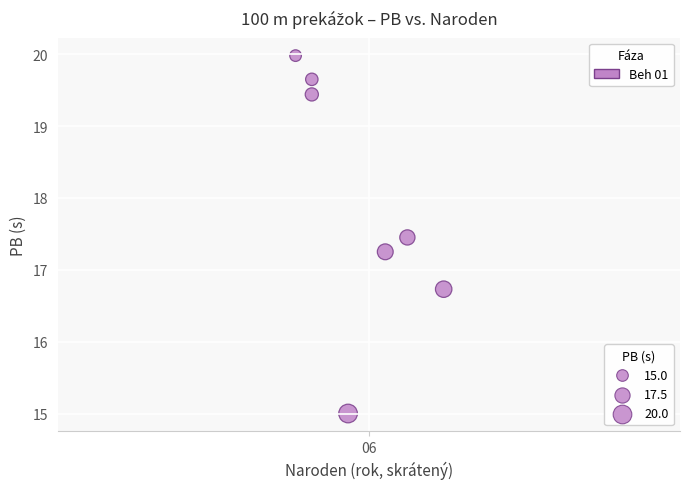

What is the average Y value?

17.9